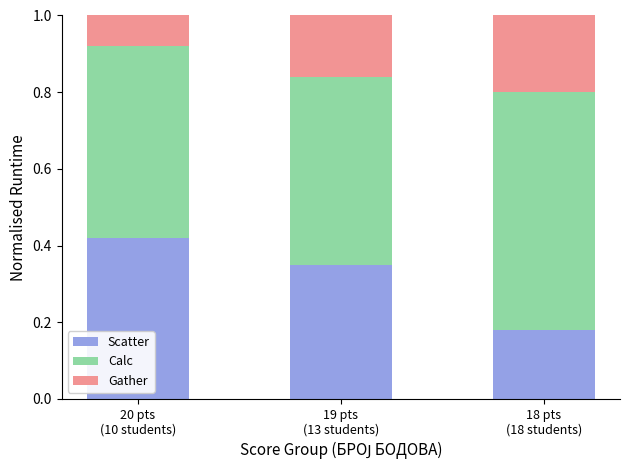

Count the Scatter values in the range 0 to 1.

3